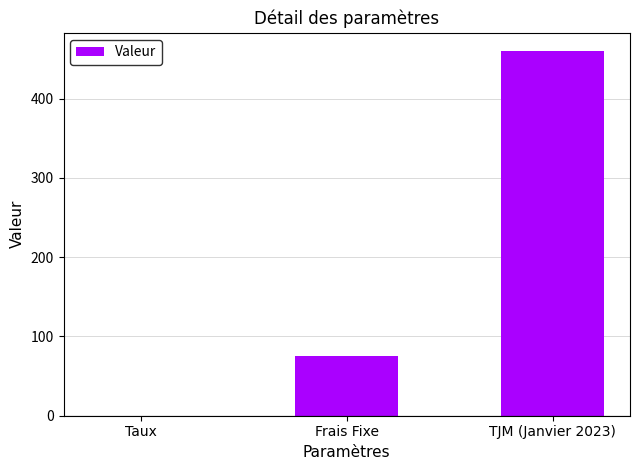

True or false: the data shows 25.6 at Frais Fixe.

False